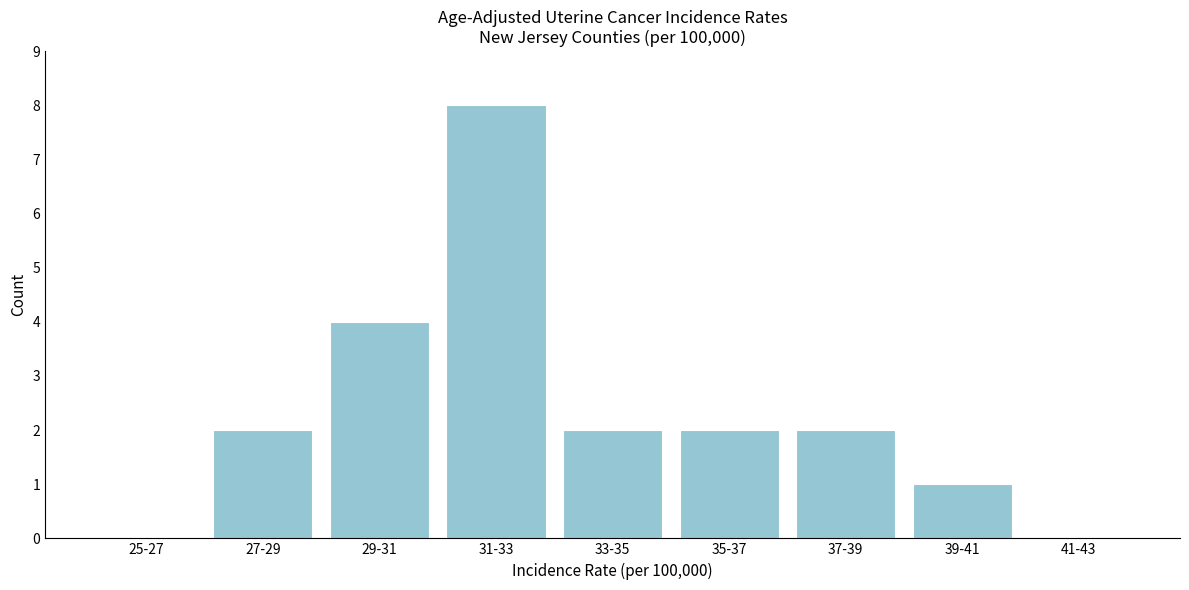

Reading left to right, what are all the values shown in this chart?

25-27=0	27-29=2	29-31=4	31-33=8	33-35=2	35-37=2	37-39=2	39-41=1	41-43=0